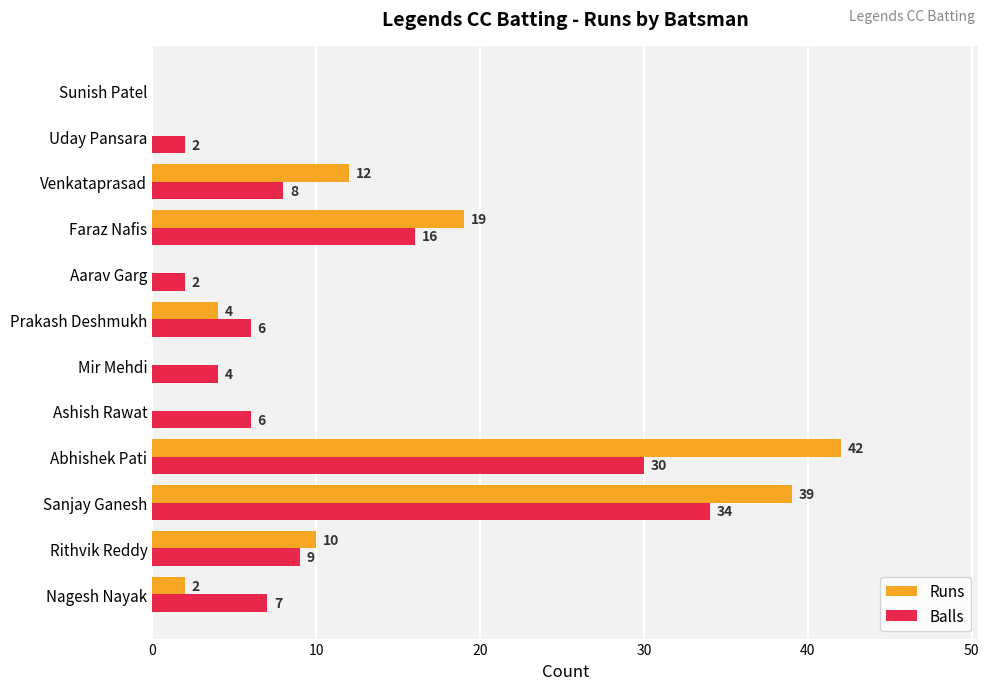

At which category is the sum across all series the highest?

Sanjay Ganesh